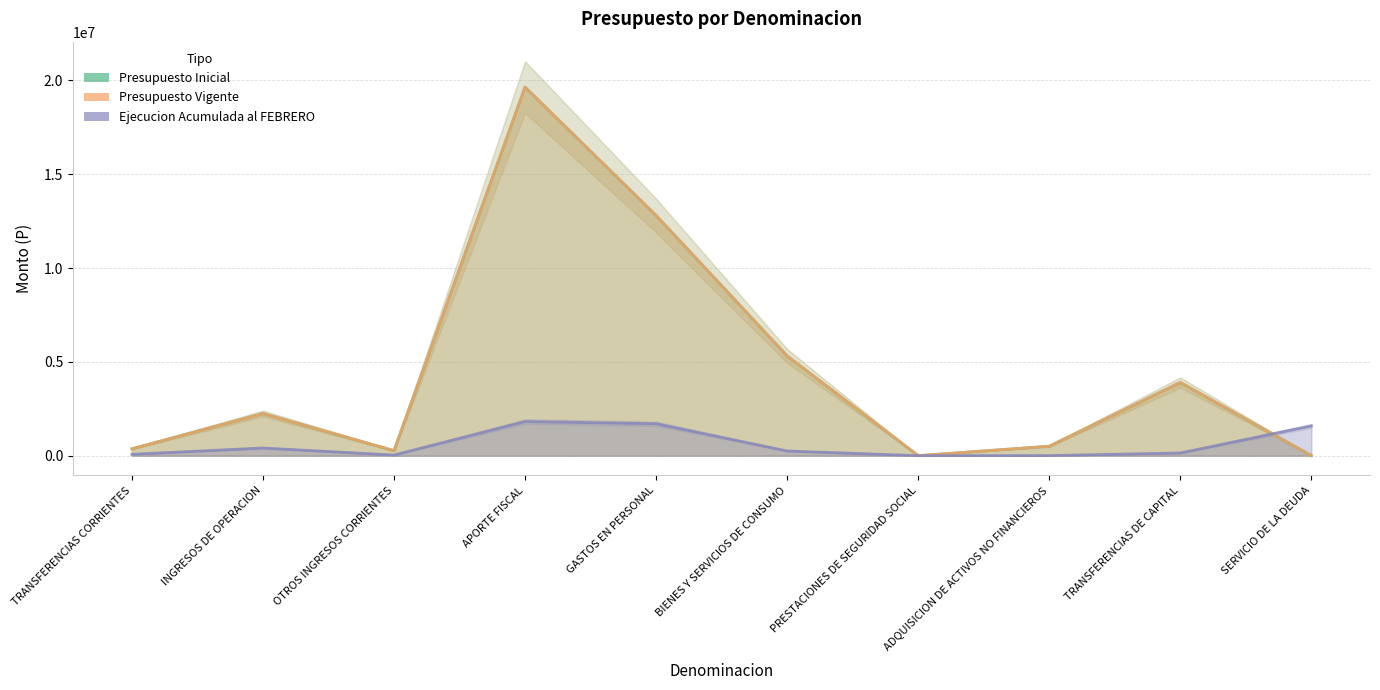

Which series has the largest range (max minus min)?

Presupuesto Inicial